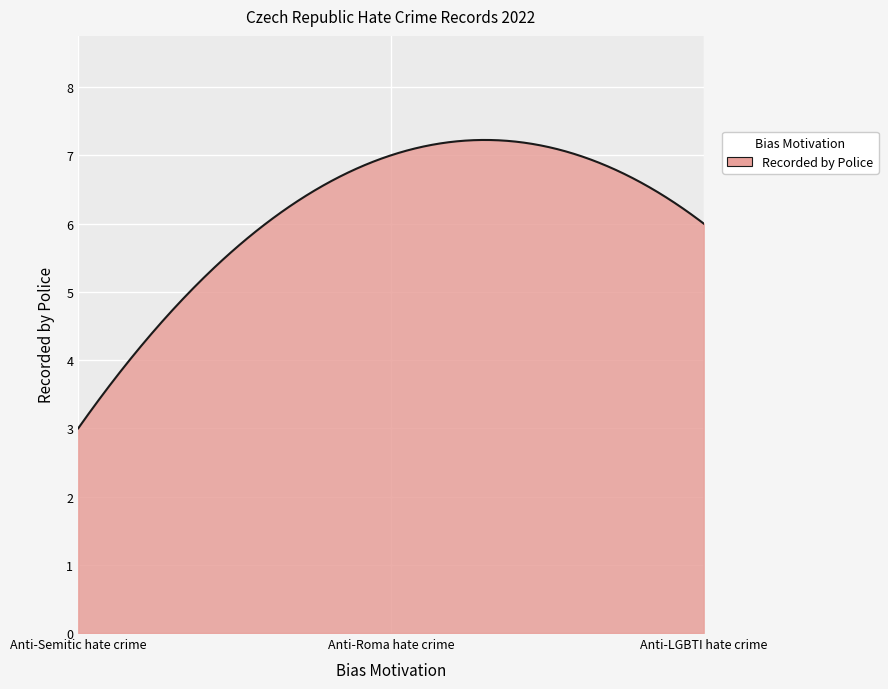

What is the minimum value shown in the chart?

3.0